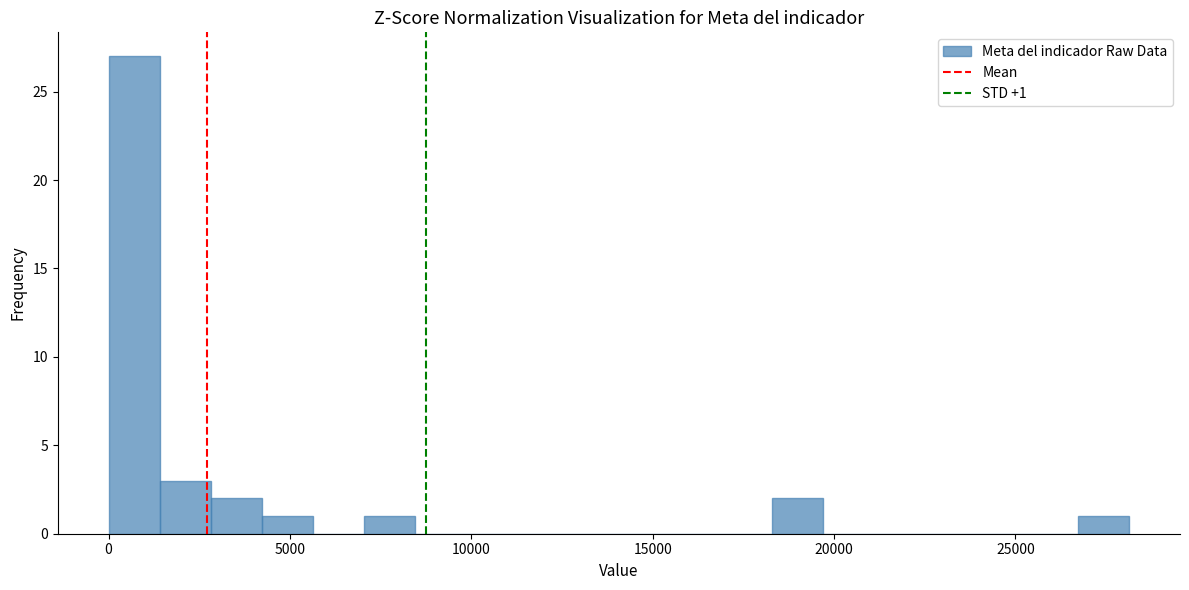

Around what value on the x-axis is the tallest bar? Give the approximate position of its centre, as read against the axis.

500